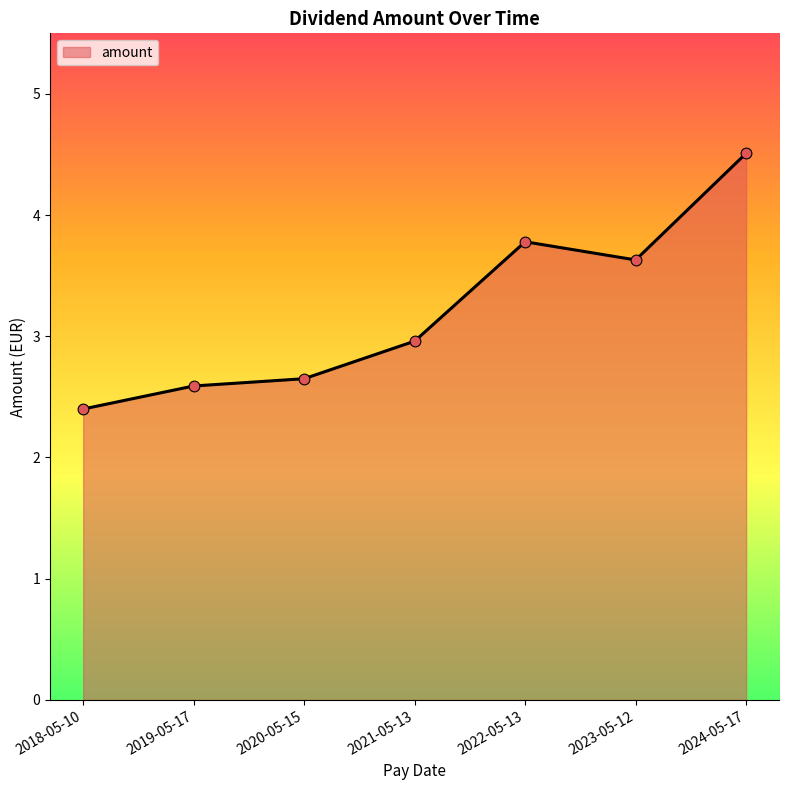

Between 2023-05-12 and 2020-05-15, which is larger?

2023-05-12